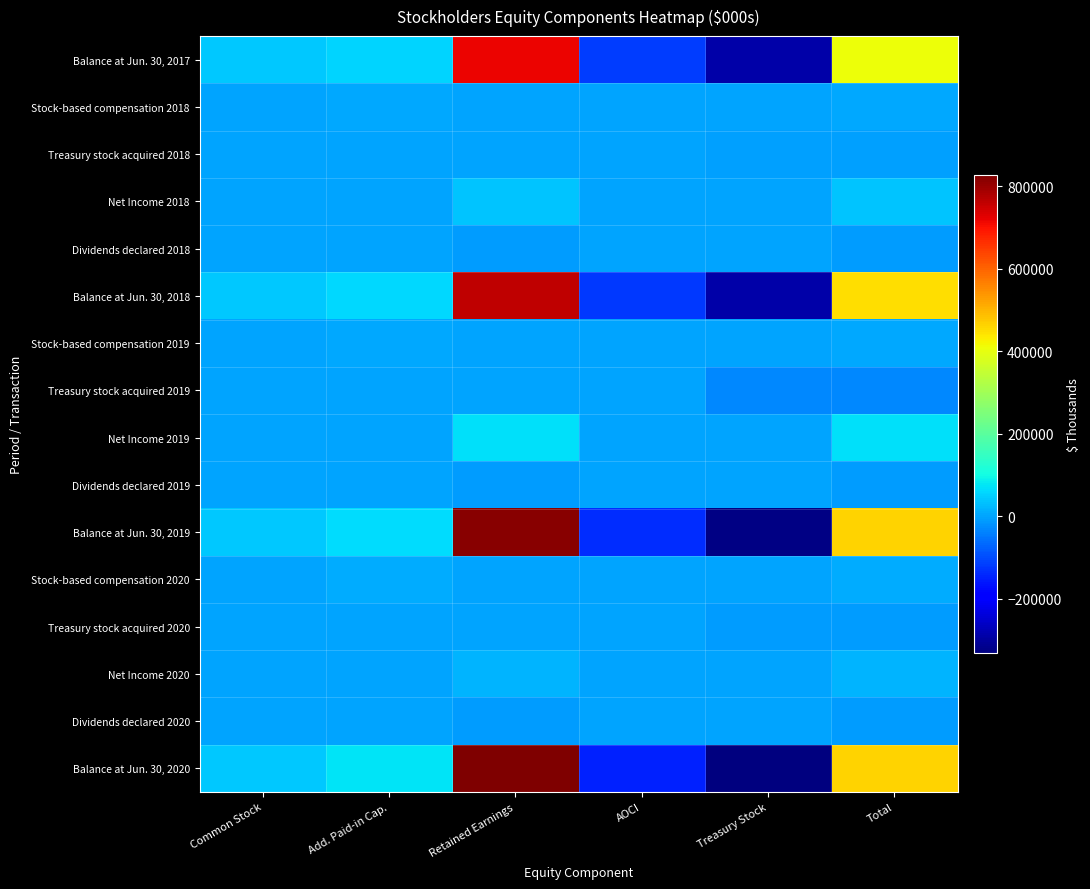

How many data points does each series have?

6